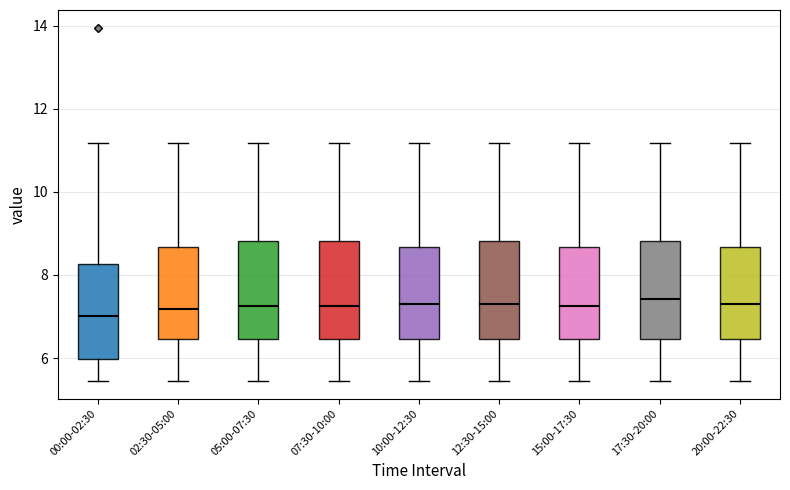

Where is the lower edge of the box for 10:00-12:30 on the y-axis? The values are not printed on the chart, so give them approximately, as read against the axis.

6.4